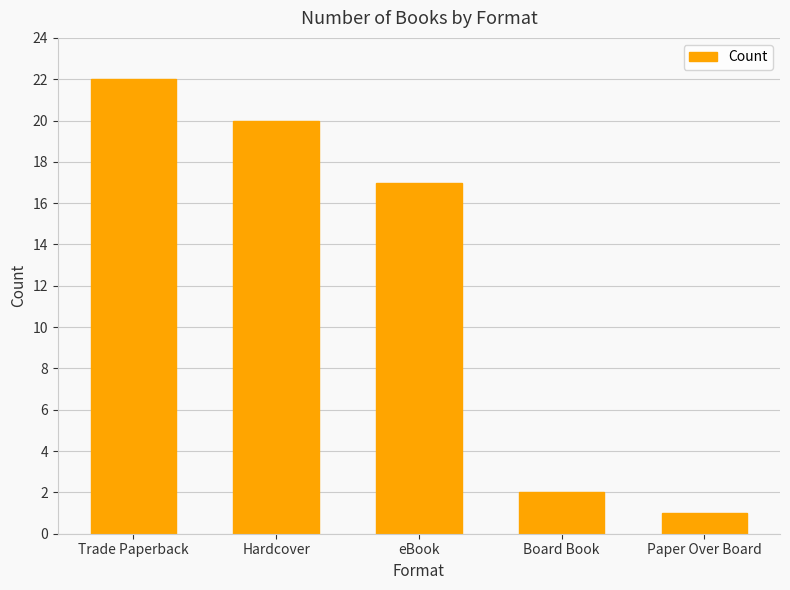

Are the bars grouped side by side (vs. stacked)?

No